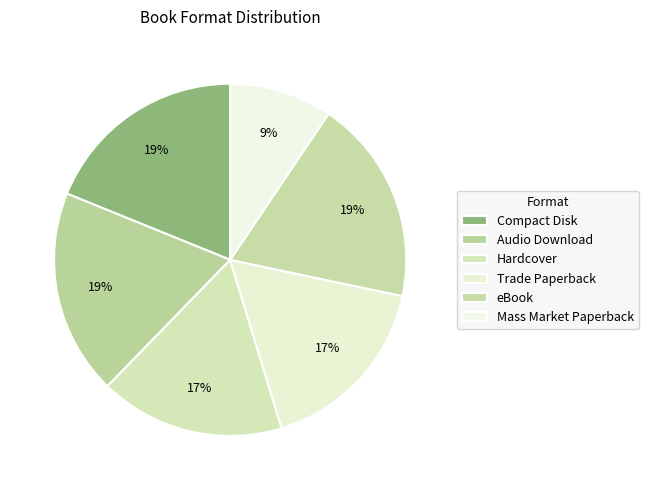

How many segments does this pie chart have?

6